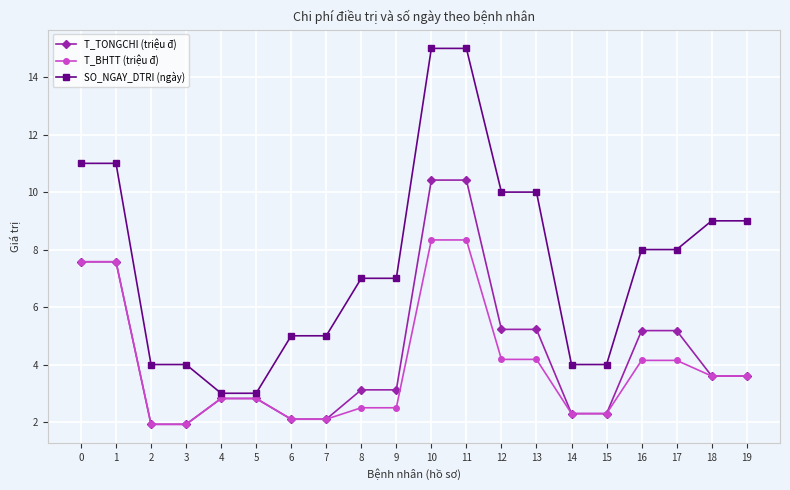

The value of T_BHTT (triệu đ) at 10 is 14.1. True or false?

False